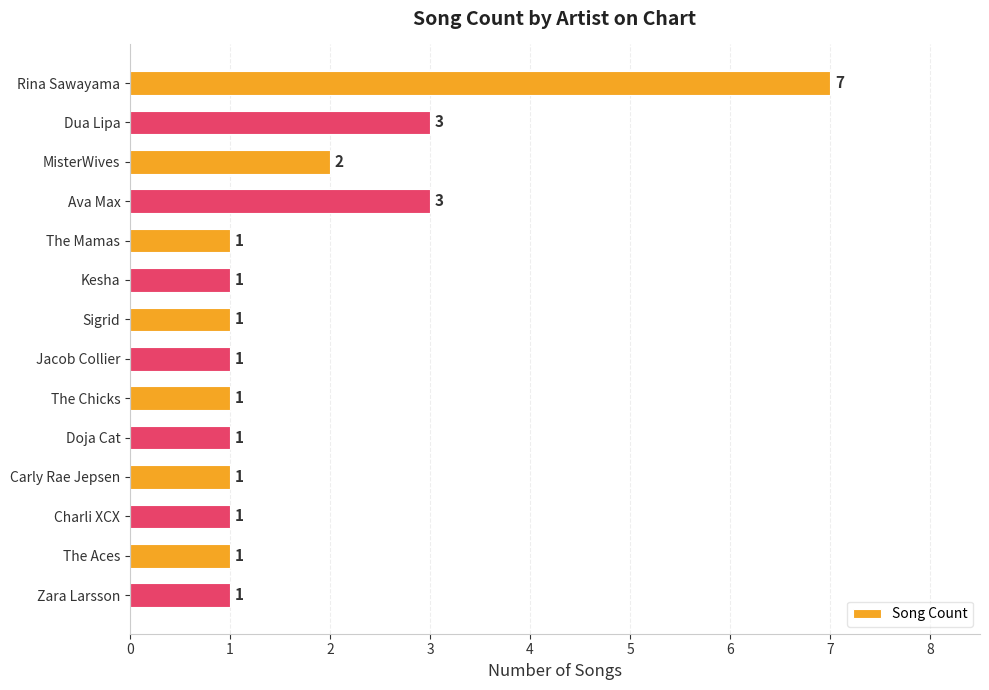

Does the chart contain stacked bars?

No